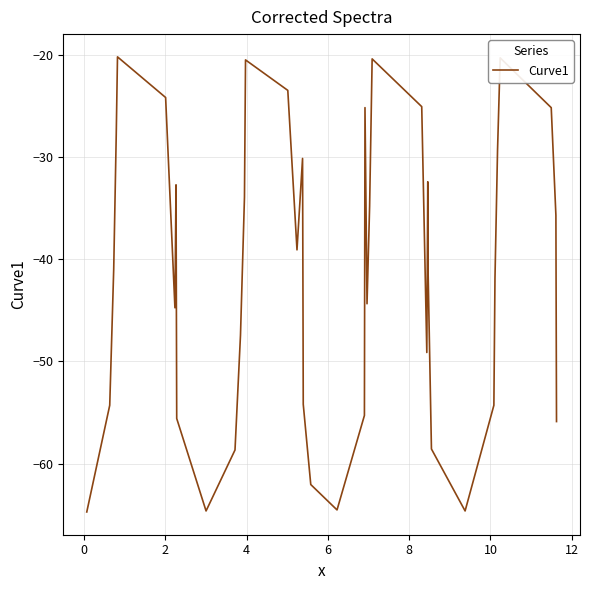

What is the greatest value displayed?

-20.2